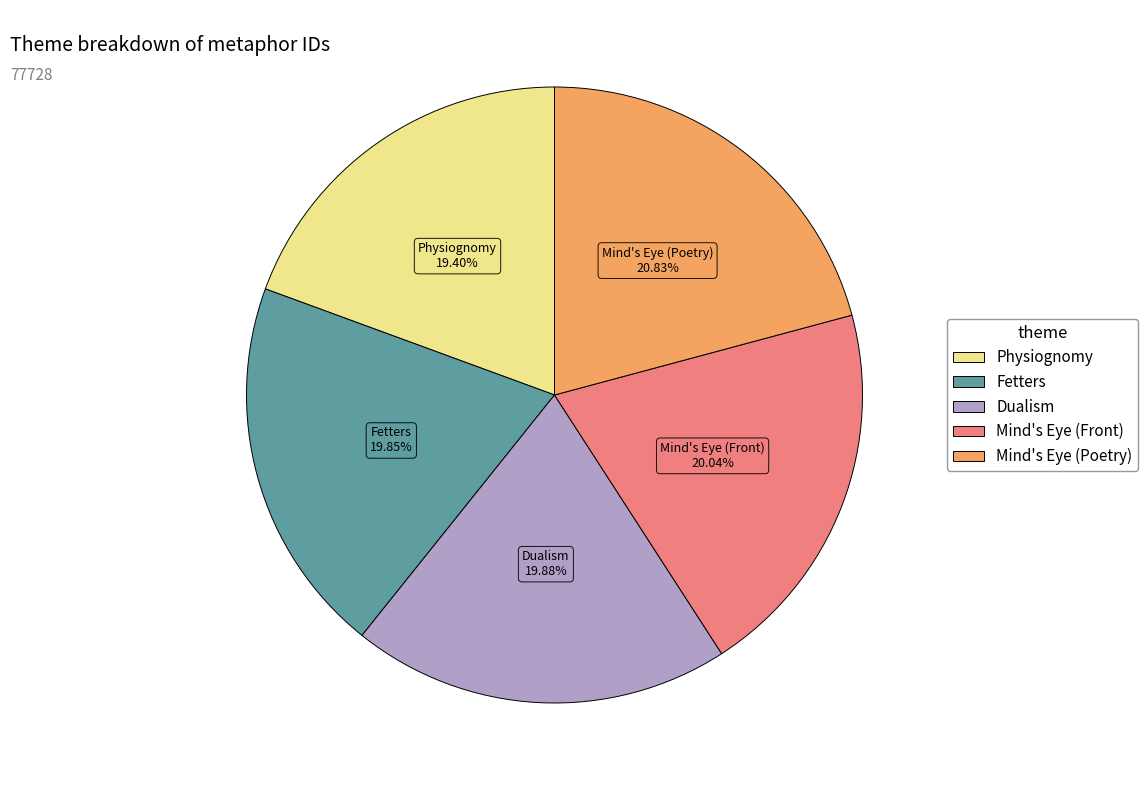

How much of the chart is everything except Dualism?

80.1%